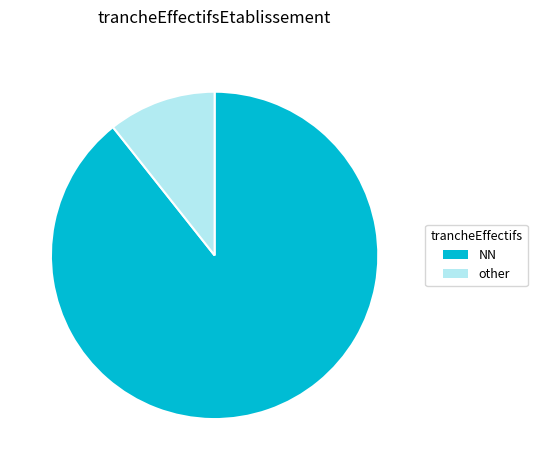

What is the ratio of the value at NN to the value at other?

8.4